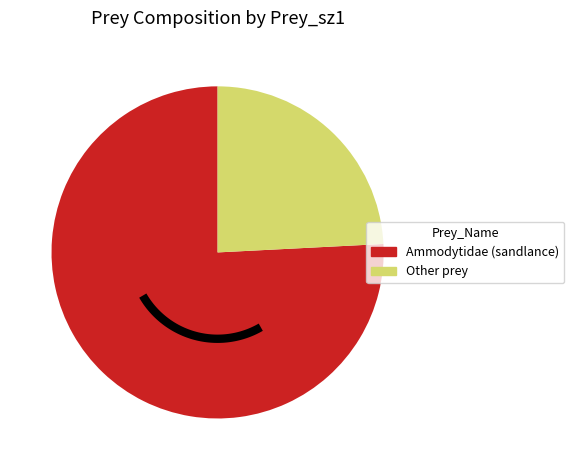

Does Pandalidae (shrimp) Pandalus sp. account for over 50% of the chart?

No